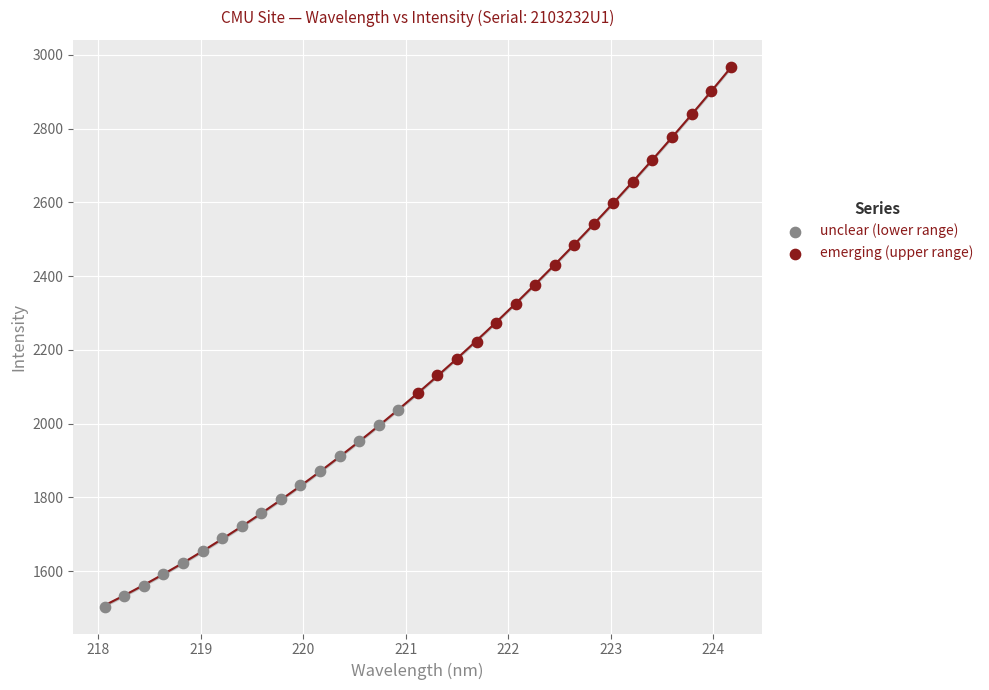

Which series contains the highest Y value?

emerging (upper range)